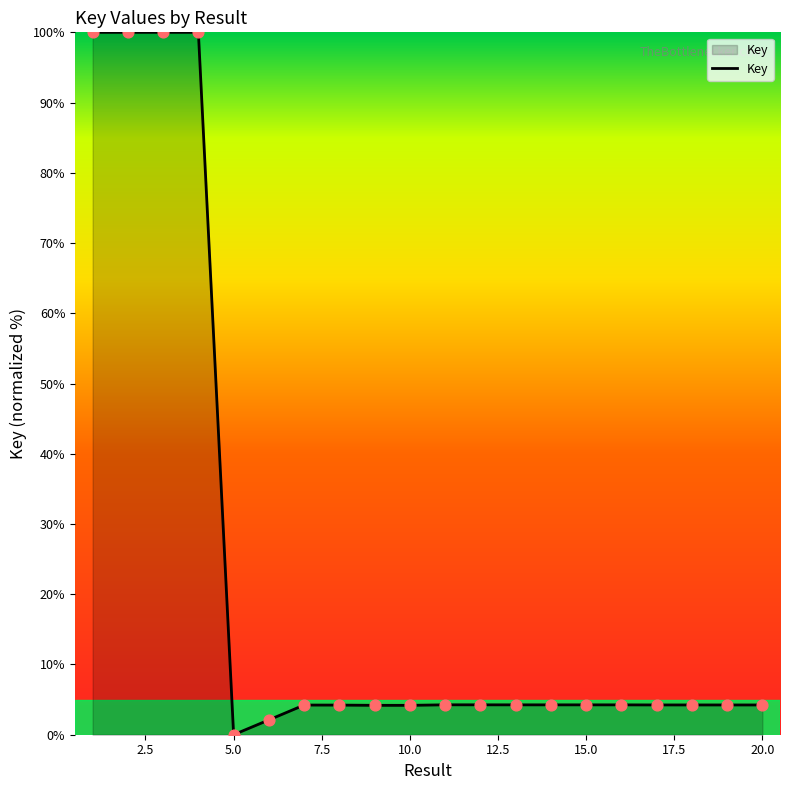

What is the difference between the maximum and minimum values?

100.0